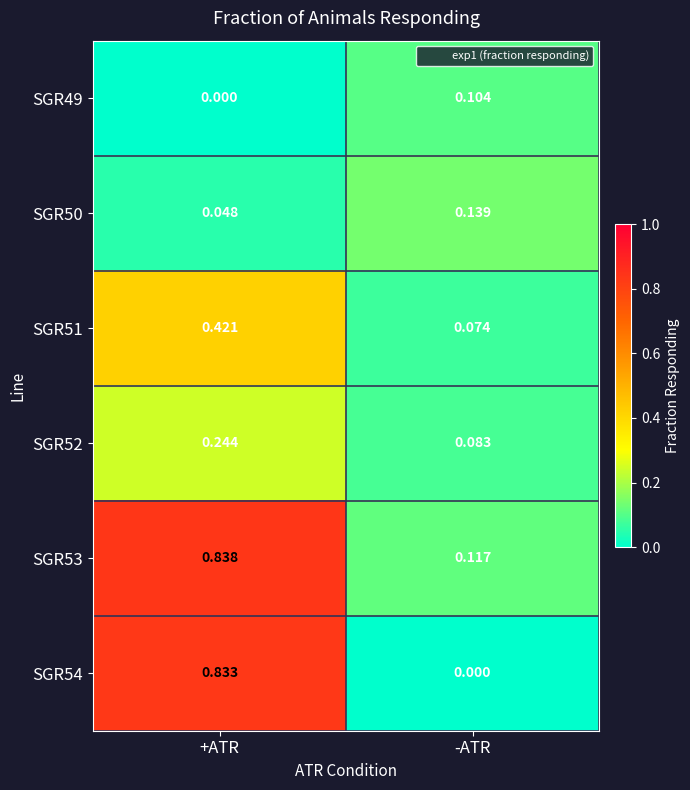

Which series changed the most between +ATR and -ATR?

SGR54